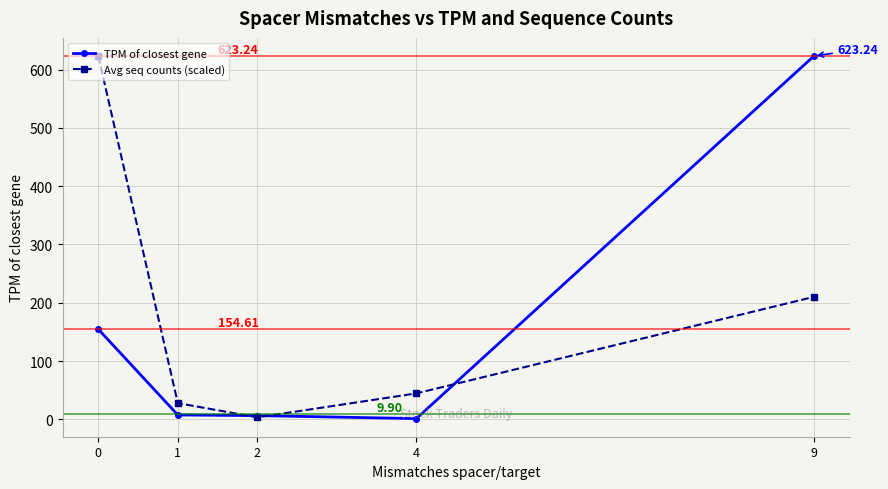

Between 0 and 2, which series saw the biggest shift?

Avg seq counts (scaled)